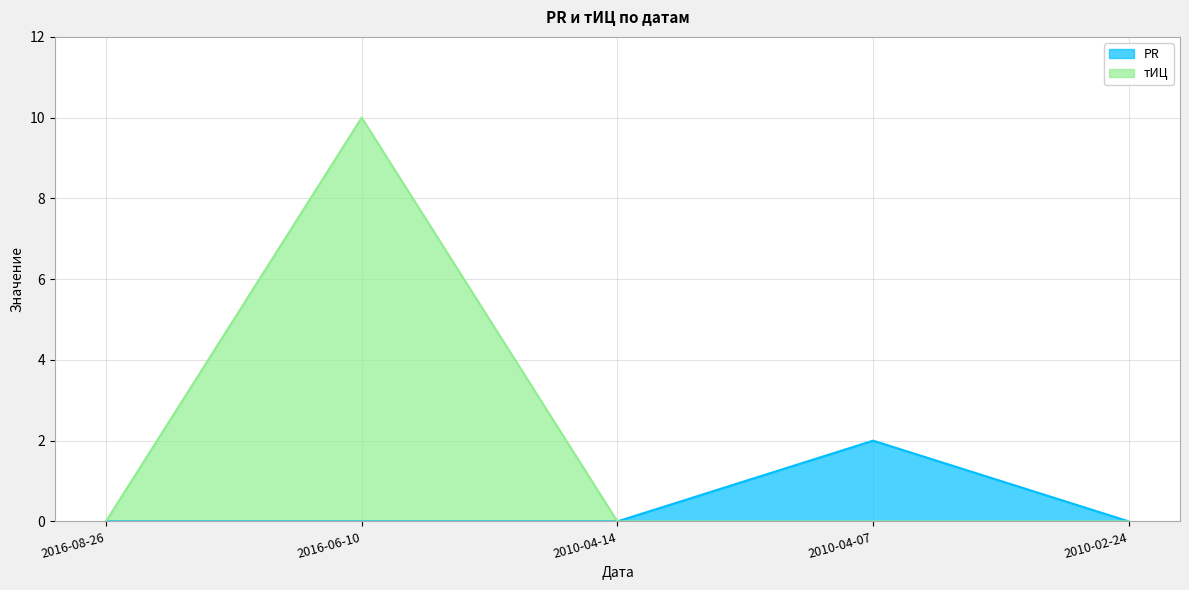

The value of тИЦ at 2016-06-10 is 14. True or false?

False